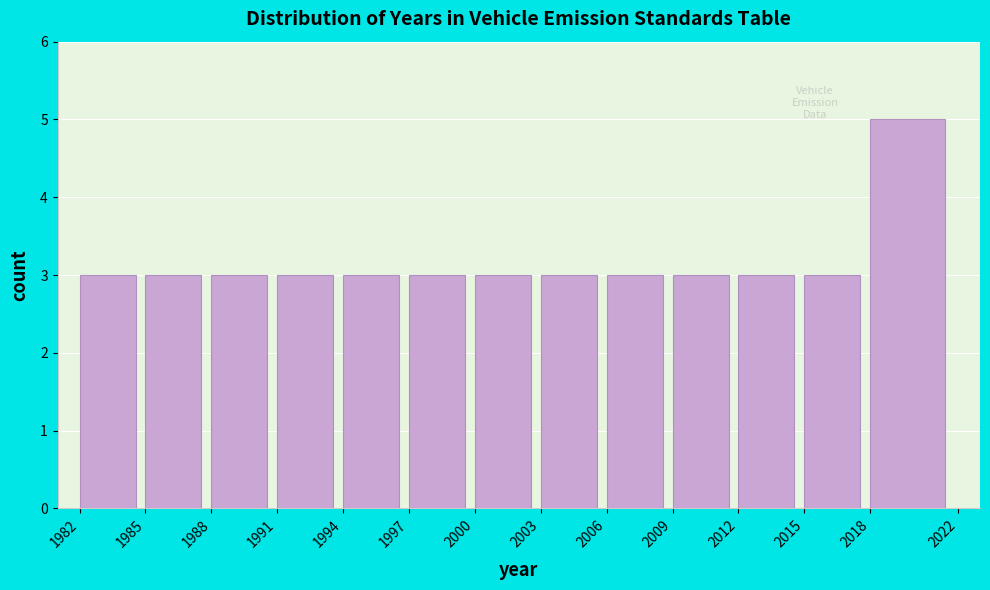

Over which range of the x-axis is the bar tallest?

2018 to 2022